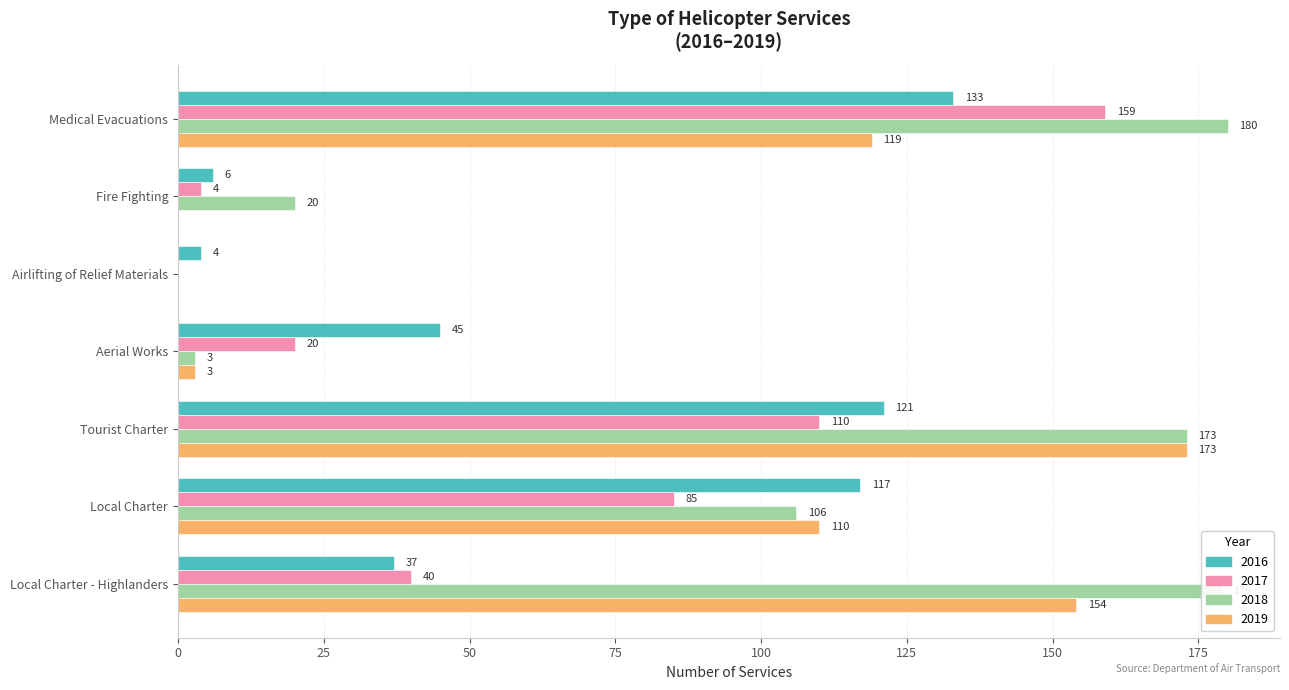

What is the average value of the 2016 series?

66